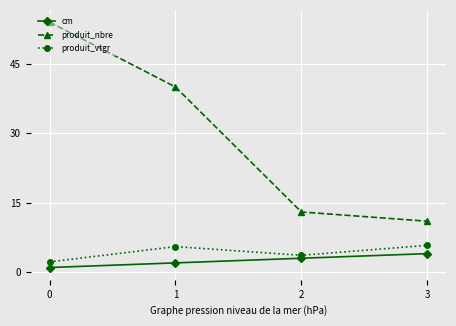

What is the difference between the maximum and minimum values in the produit_nbre series?

43.0